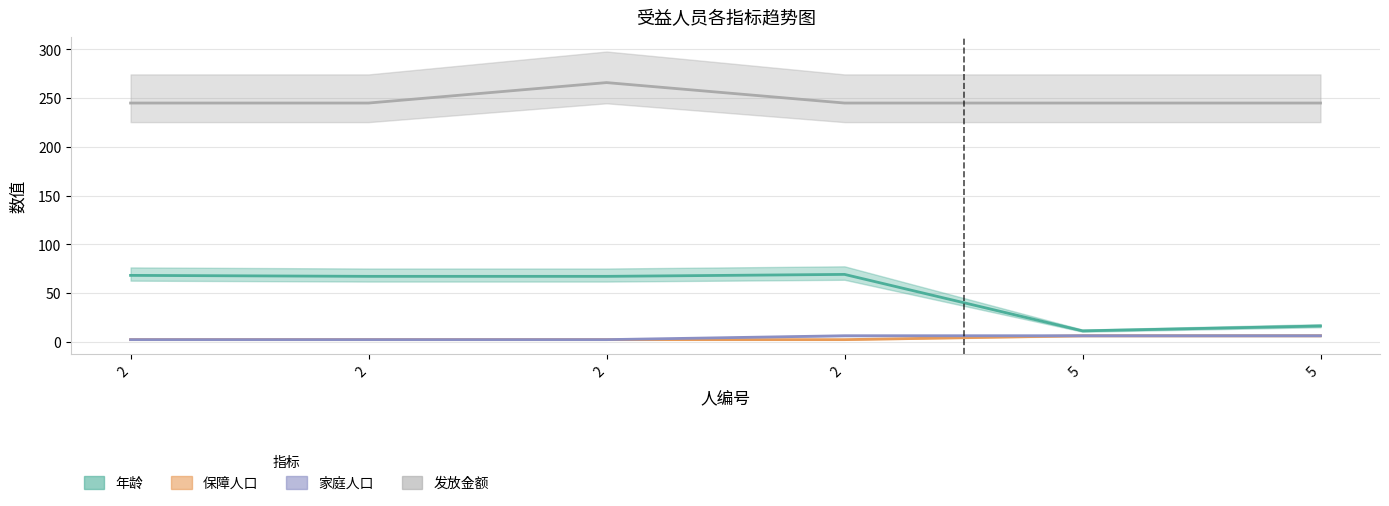

Count the number of categories in the chart.

6